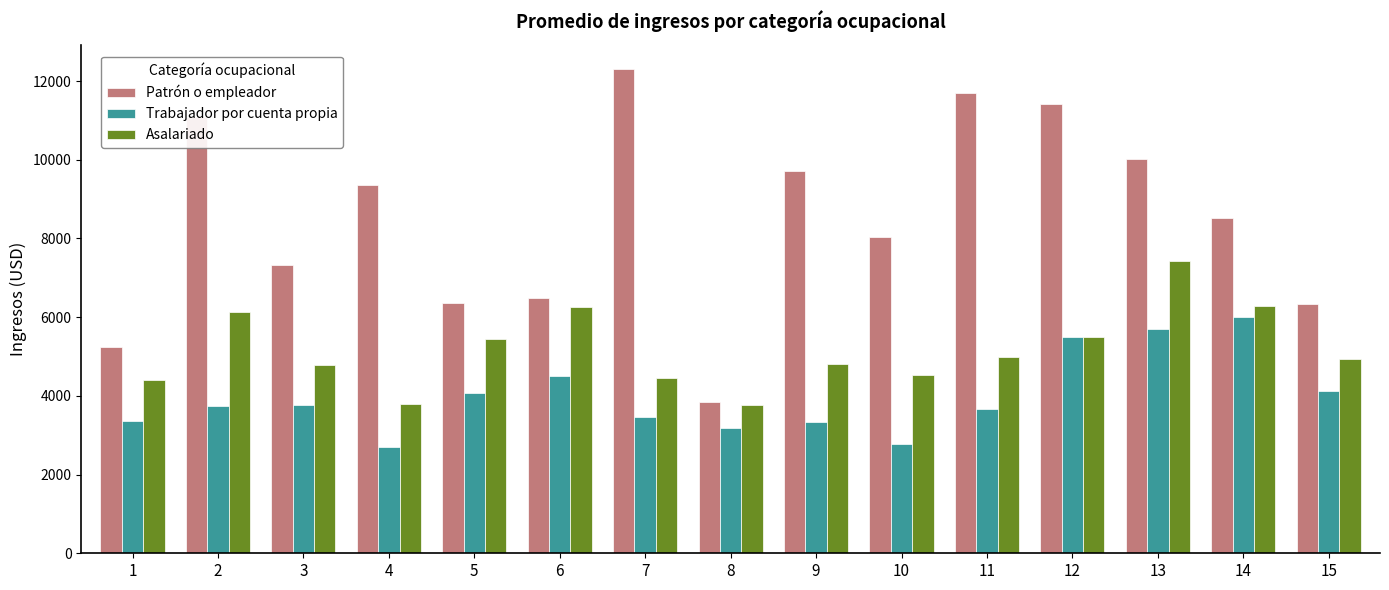

Which series has the largest total across all categories?

Patrón o empleador